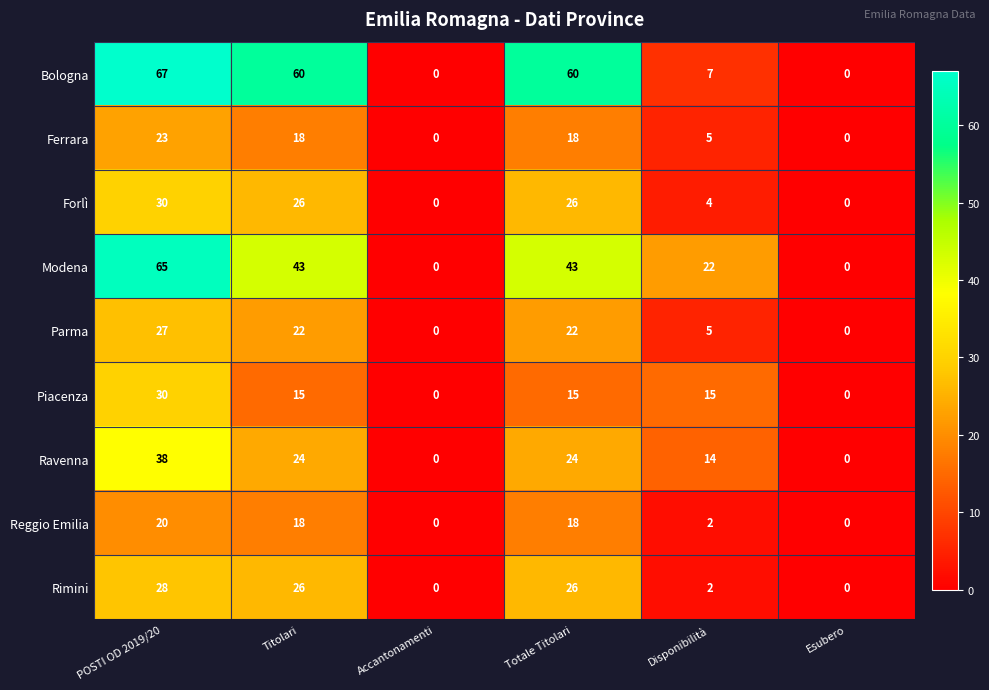

Is it true that Forlì equals 26 at Totale Titolari?

True